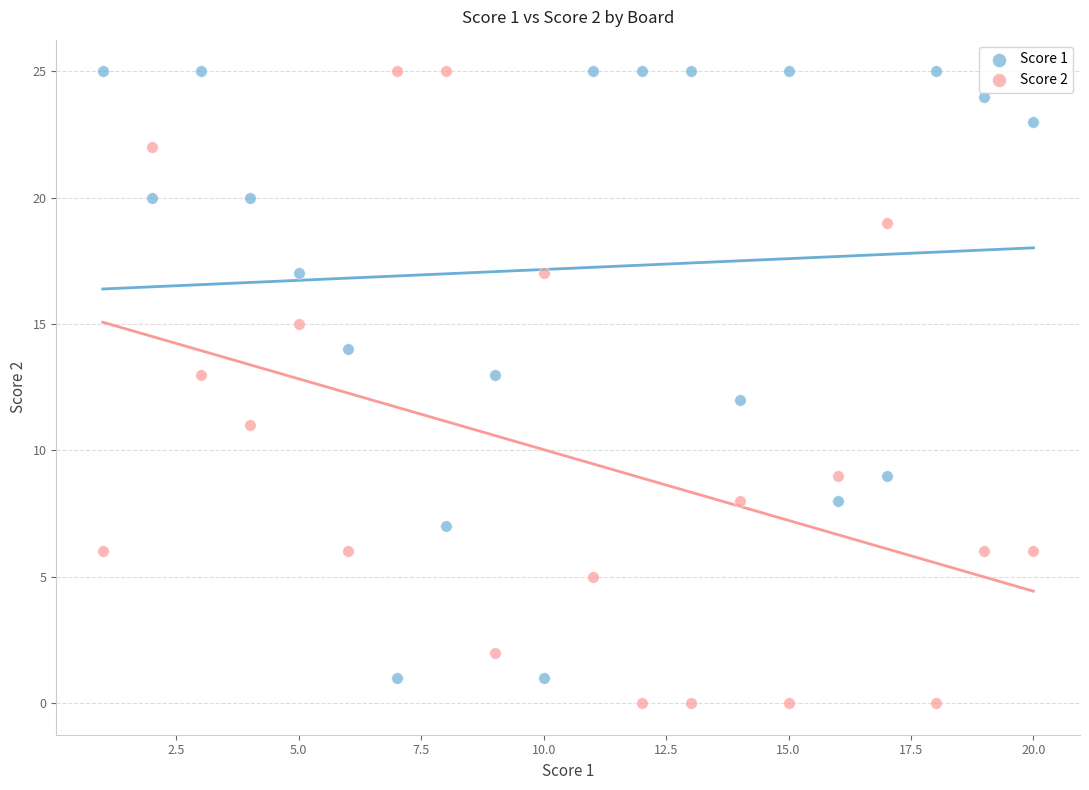

What is the X range (max minus min) for the scatter plot?

19